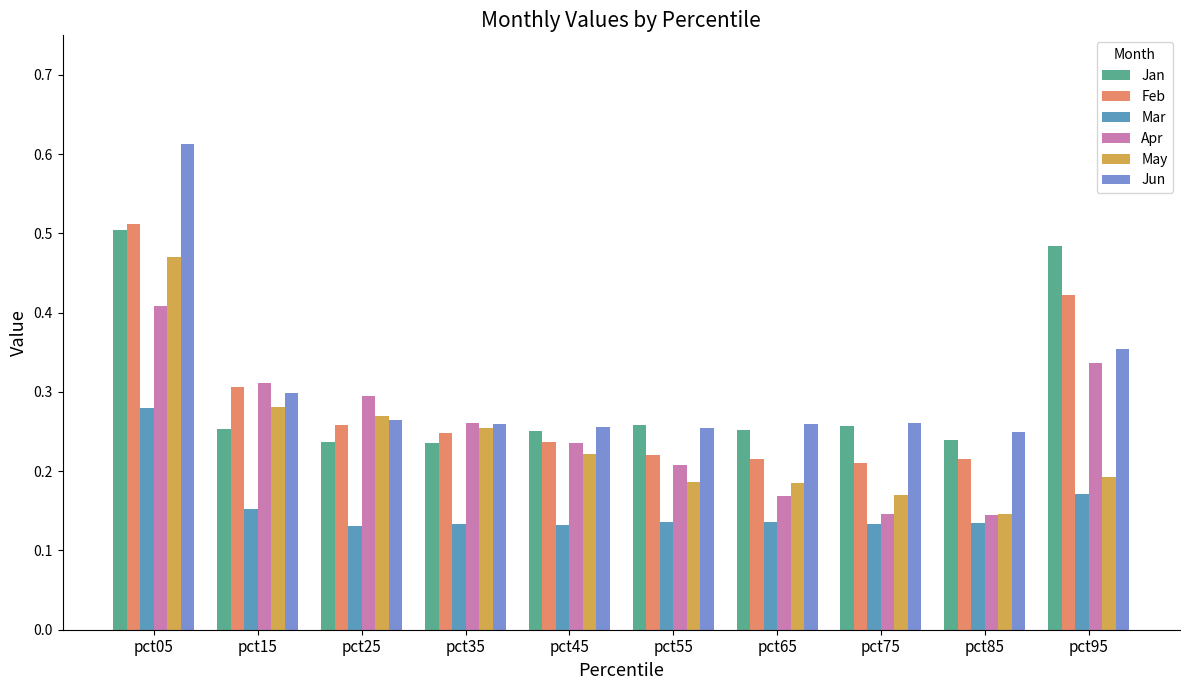

Which series has the largest range (max minus min)?

Jun